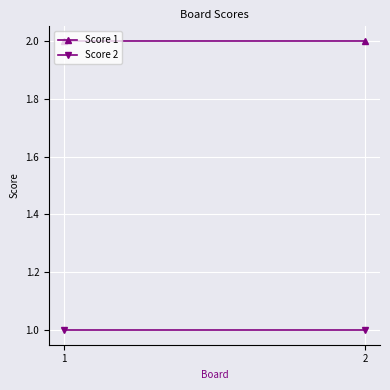

Which series has the largest total across all categories?

Score 1